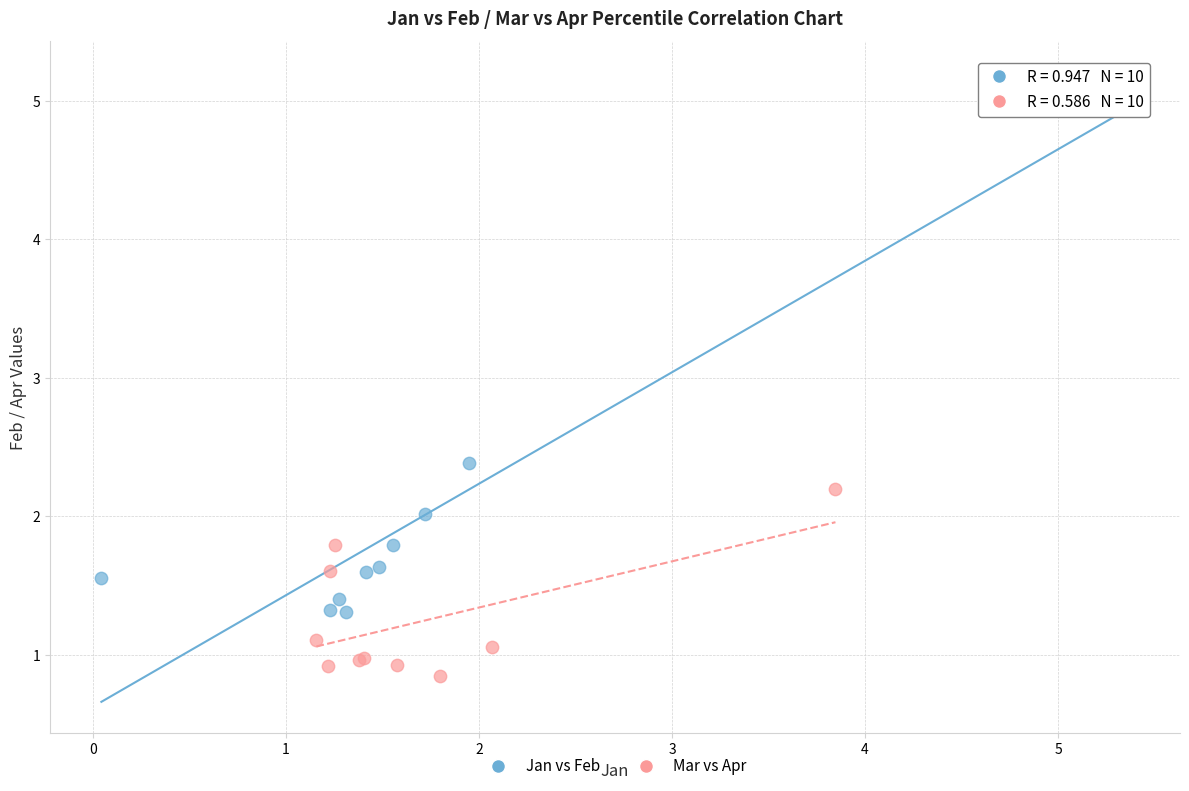

Which series contains the highest Y value?

Jan vs Feb